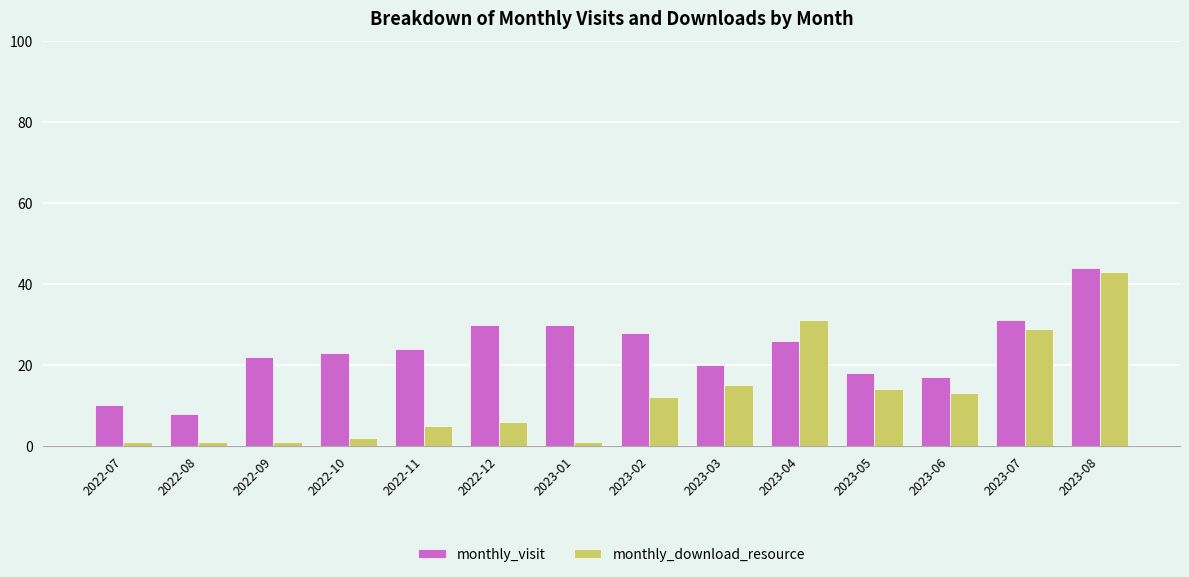

What position from the left is 2023-01?

7